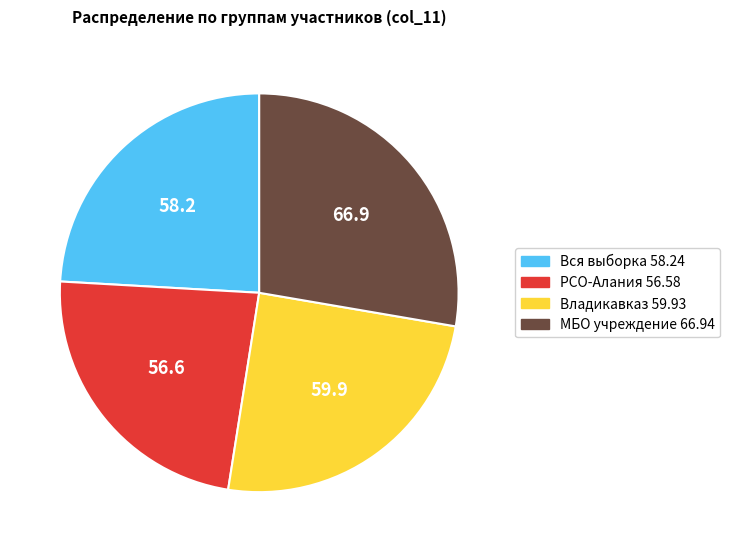

Does any single category account for the majority?

No